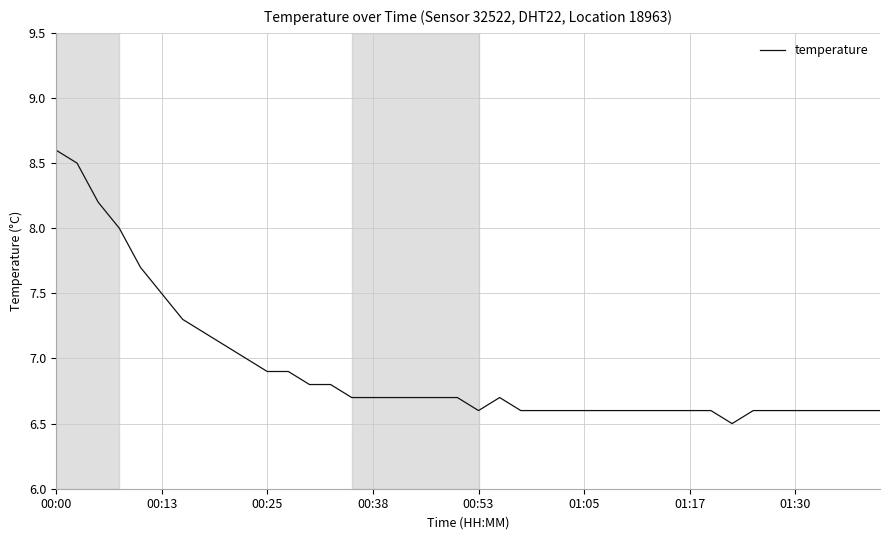

What is the difference between the maximum and minimum values?

2.1